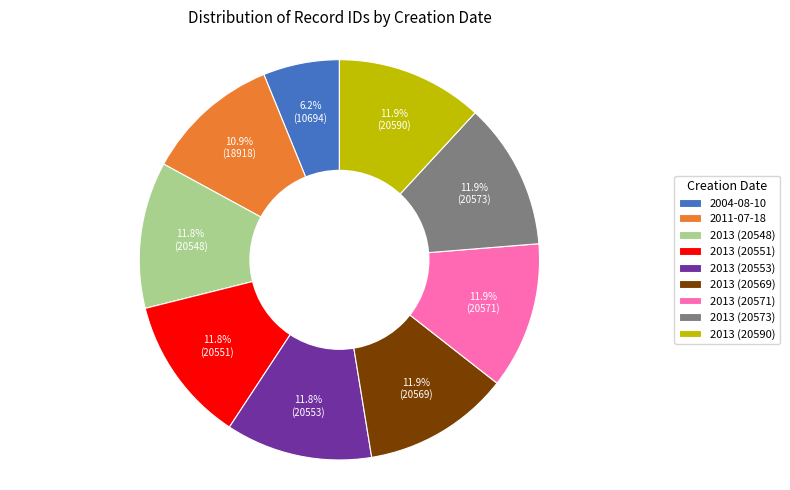

Between 2011-07-18 and 2013 (20553), which is larger?

2013 (20553)